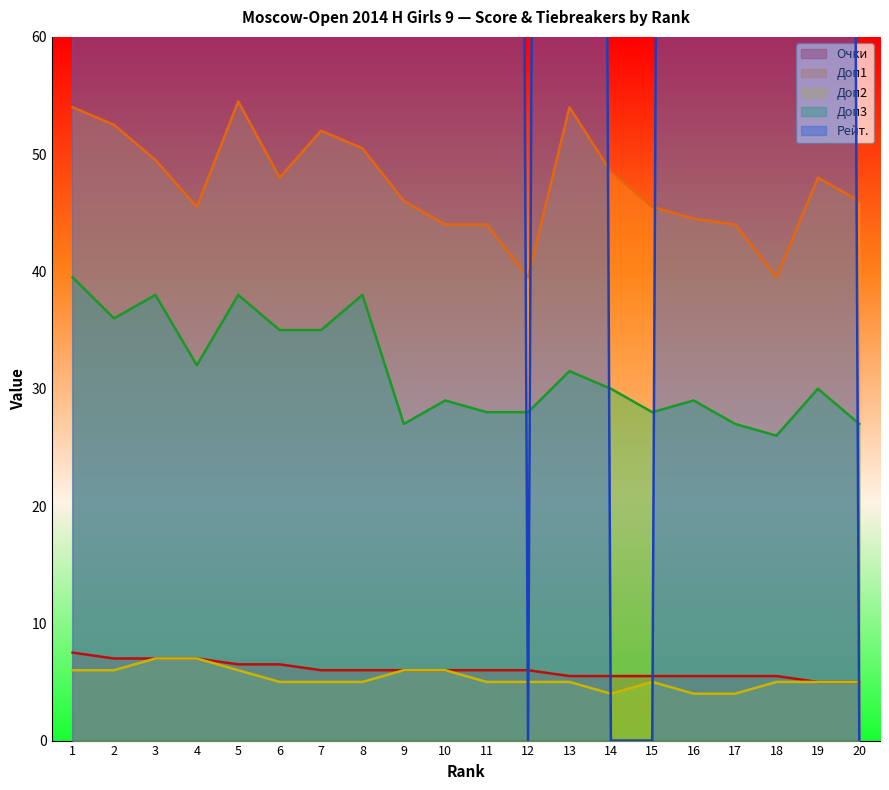

True or false: Очки has more than 0 interior local peaks.

False